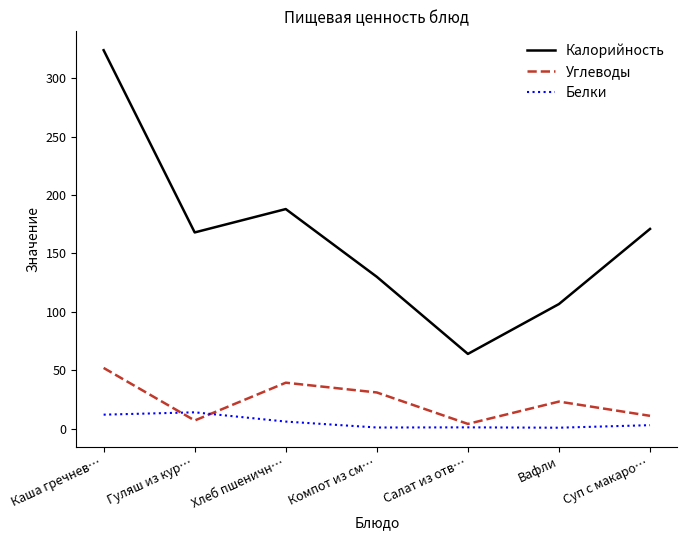

Which series changed the most between Гуляш из кур… and Вафли?

Калорийность